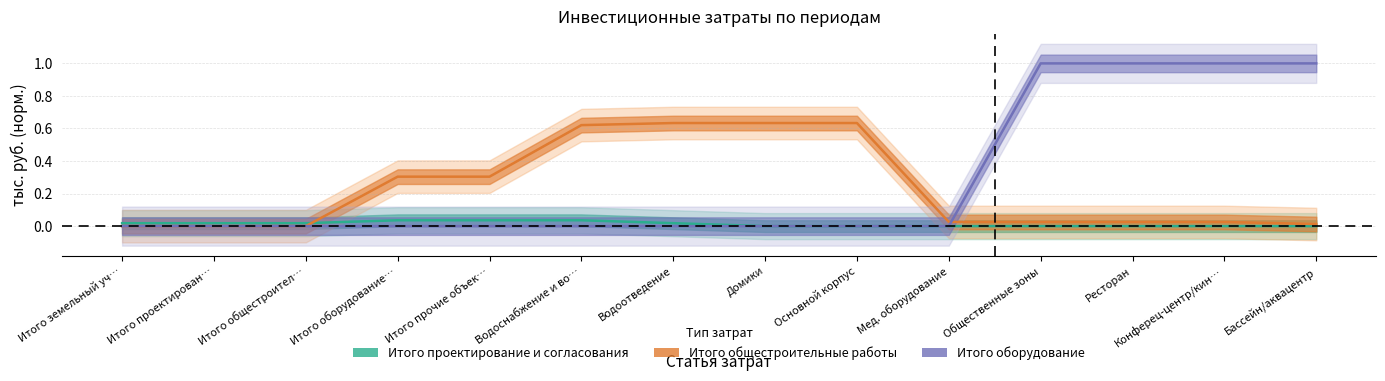

True or false: Итого оборудование: and Итого проектирование и согласования: intersect in this chart.

False